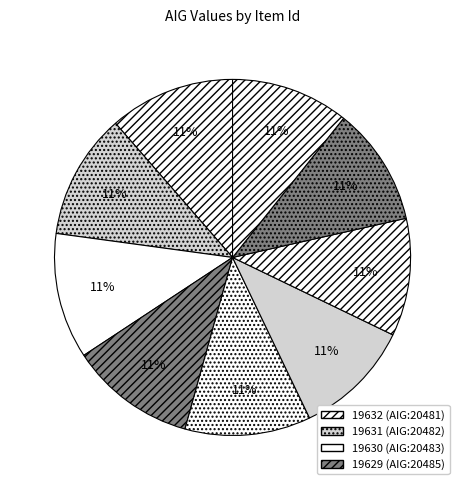

Is there a majority slice in this chart?

No